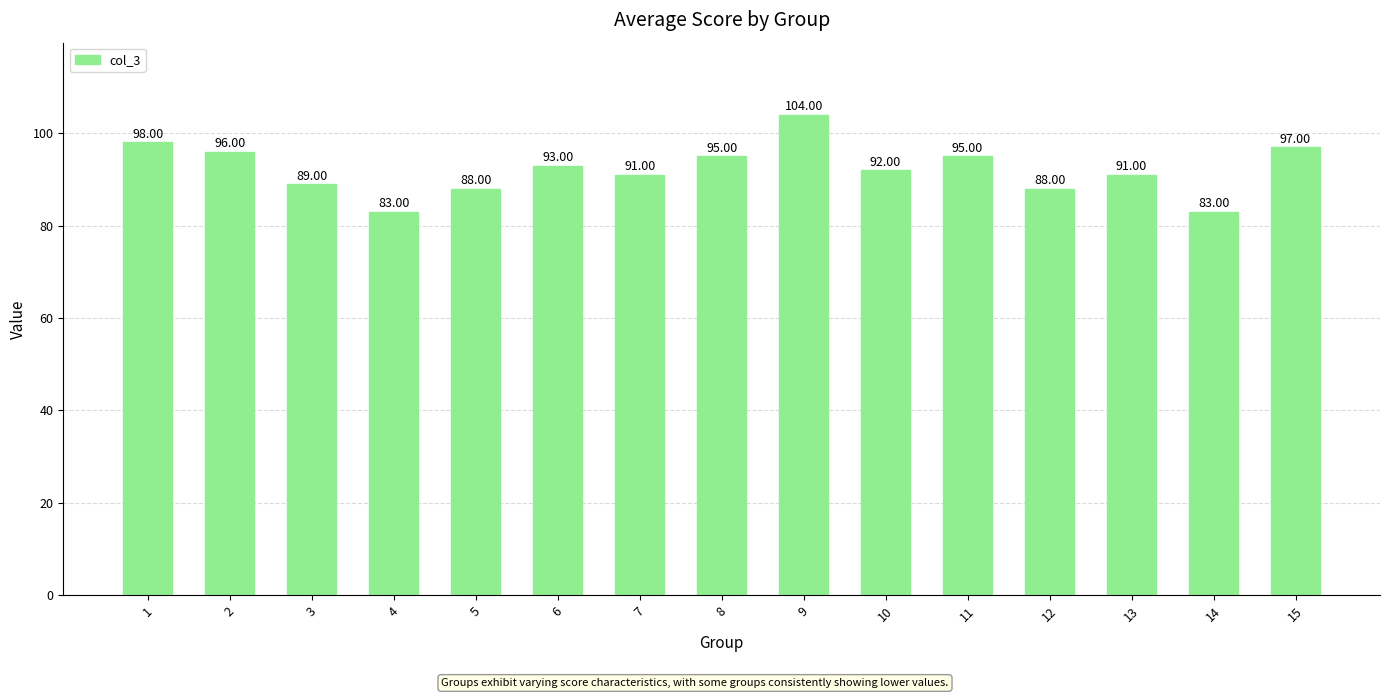

What is the sum of all values?

1383